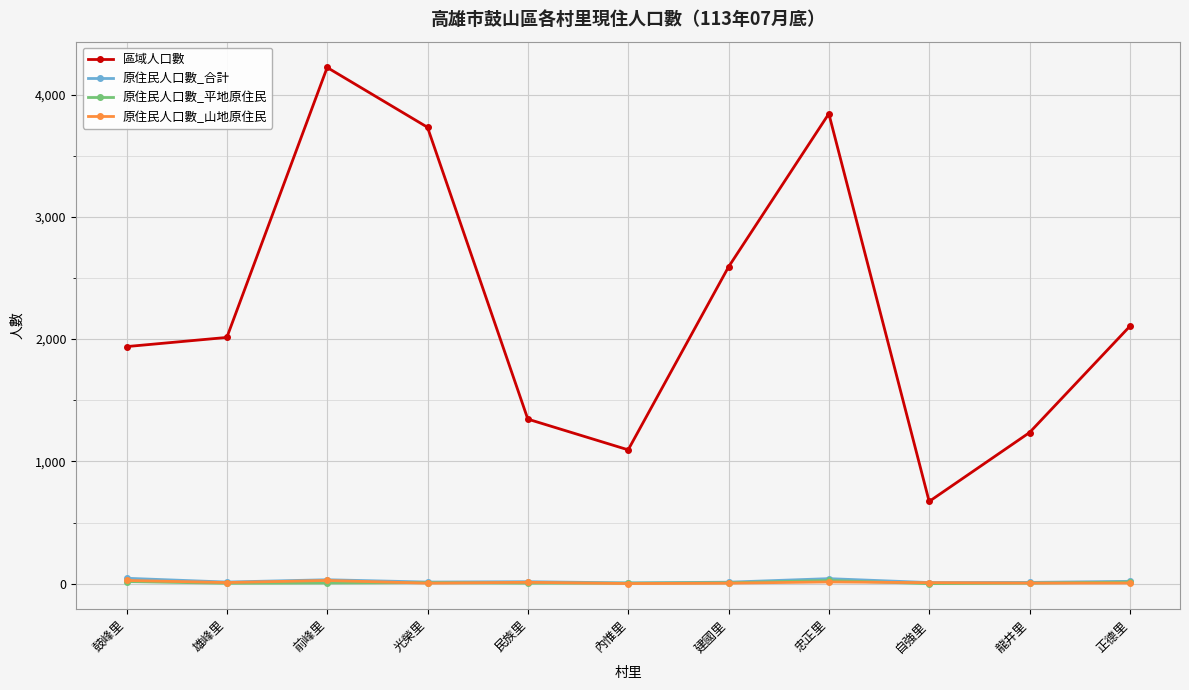

Which series changed the most between 光榮里 and 內惟里?

區域人口數